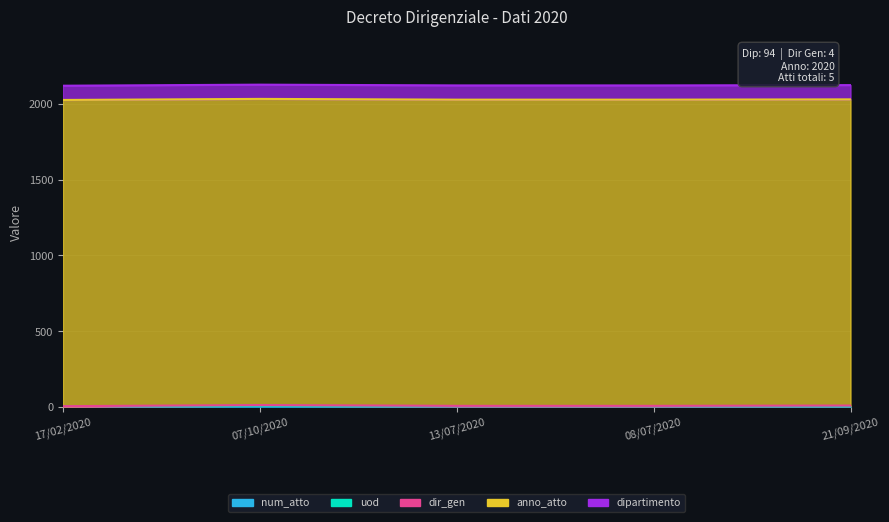

Where is dipartimento nearest to the value 94?

17/02/2020